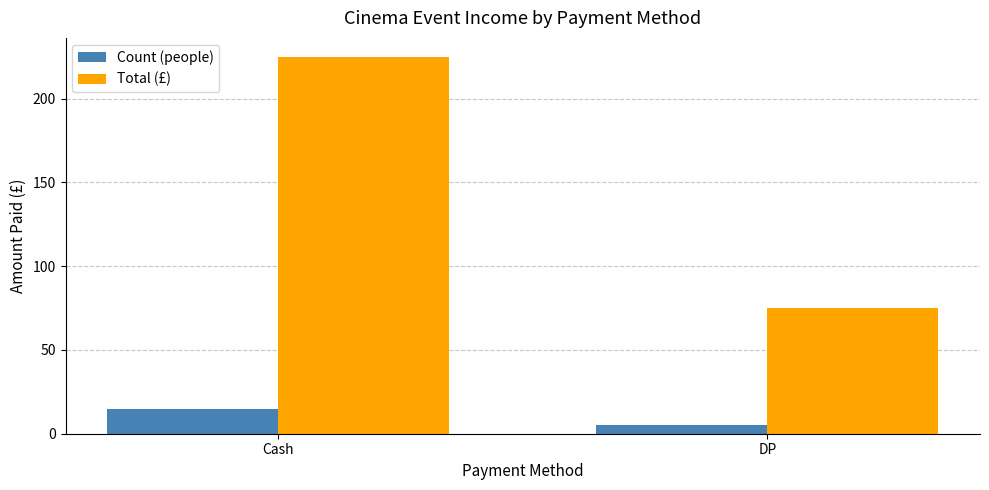

What is the highest value of the Count (people) series?

15